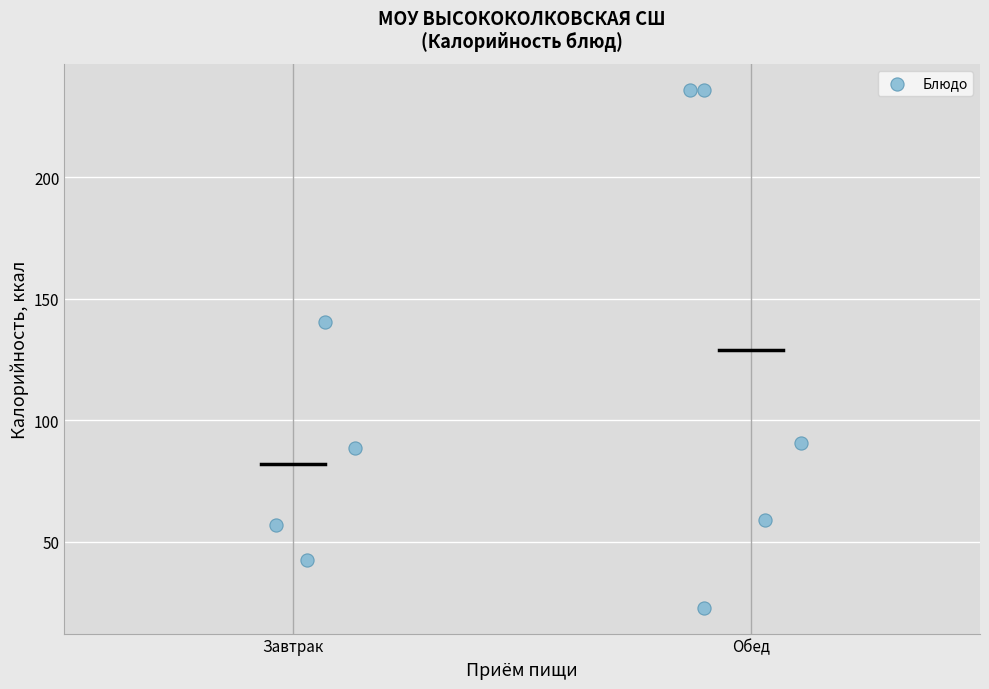

What is the range of X values (max minus min)?

1.1